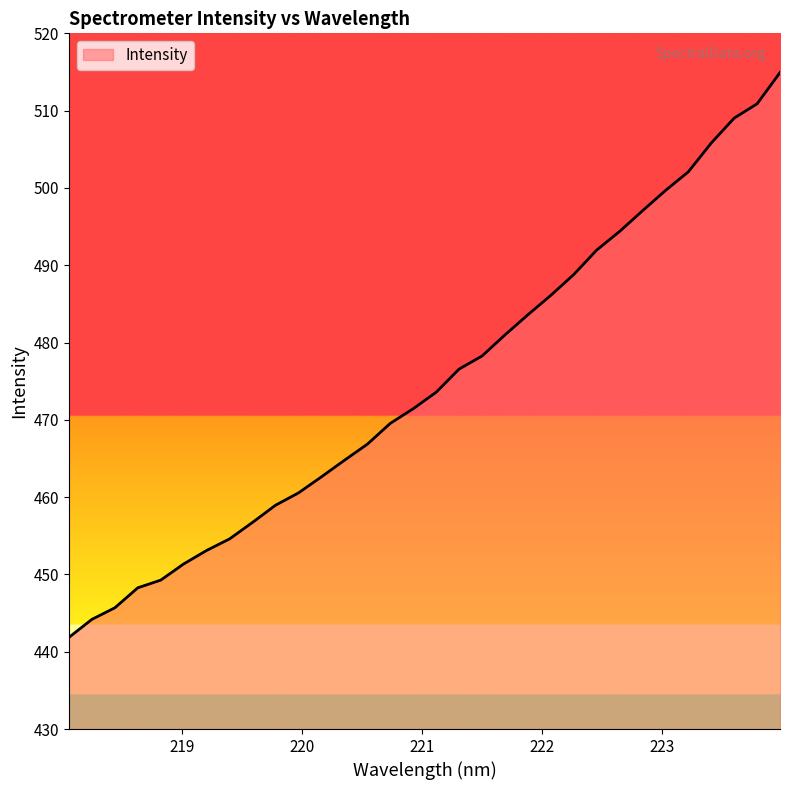

What is the difference between the maximum and minimum values?

73.1